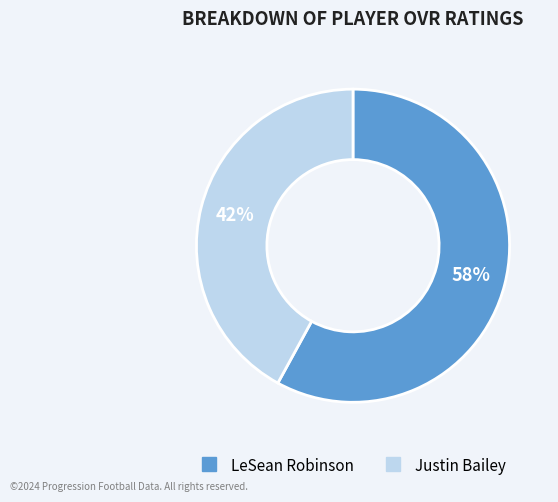

Combined, do Justin Bailey and LeSean Robinson account for over 50%?

Yes